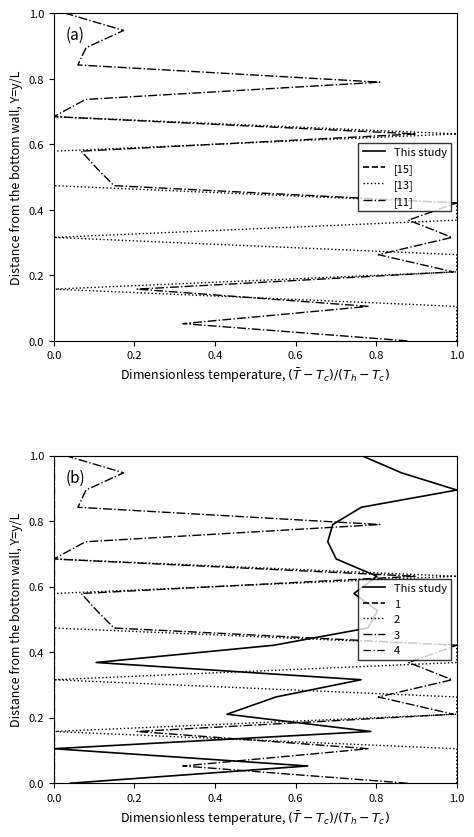

Is this an area chart (filled region under the line)?

No